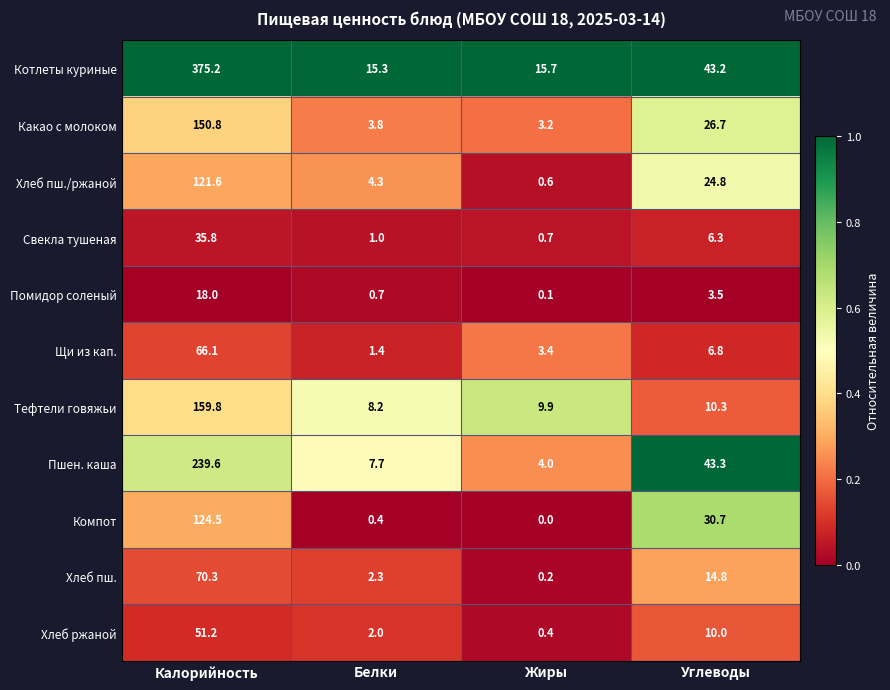

Where is Хлеб пш./ржаной nearest to the value 61?

Углеводы